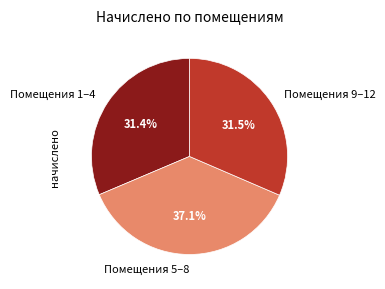

What is the ratio of the value at Помещения 9–12 to the value at Помещения 5–8?

0.8